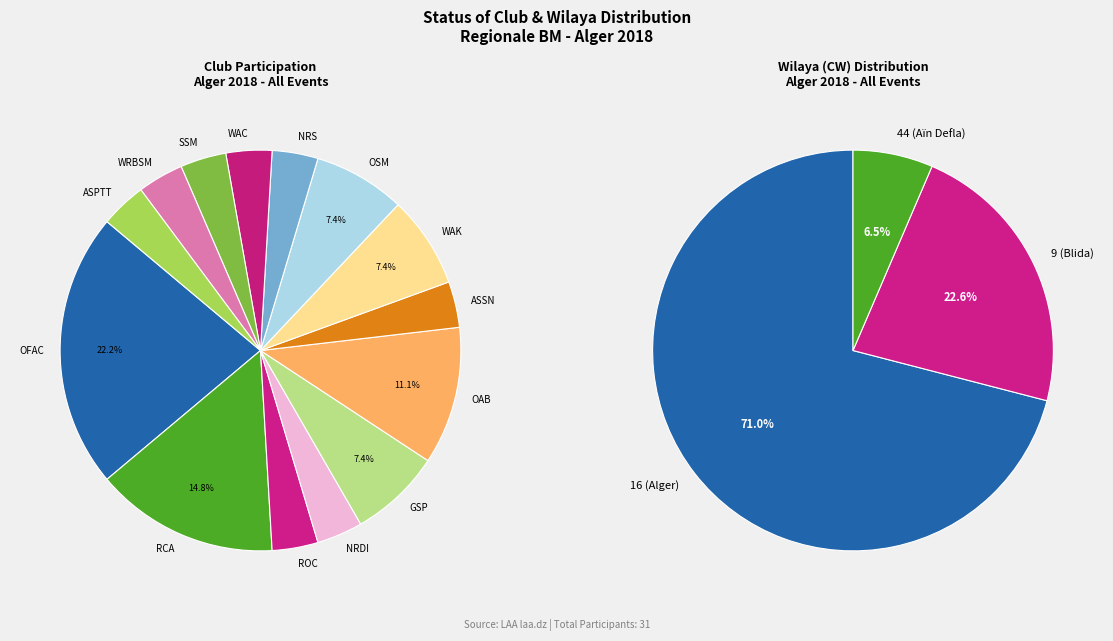

True or false: OFAC accounts for 3% of the total.

False